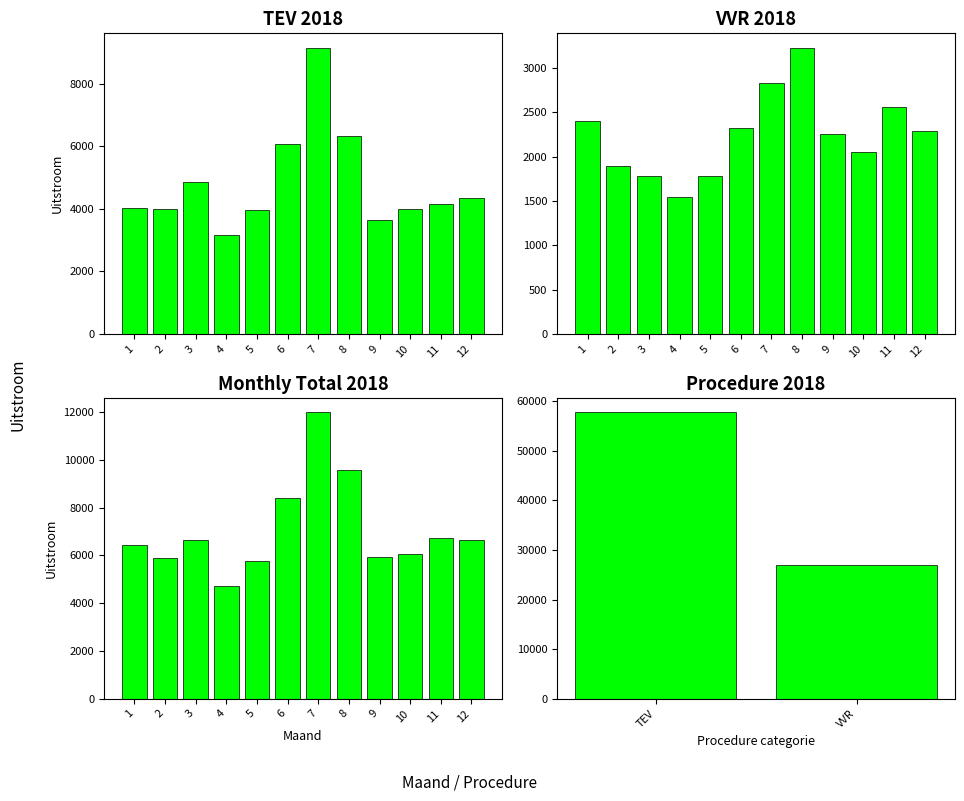

The value of TEV at 12 is 5813. True or false?

False